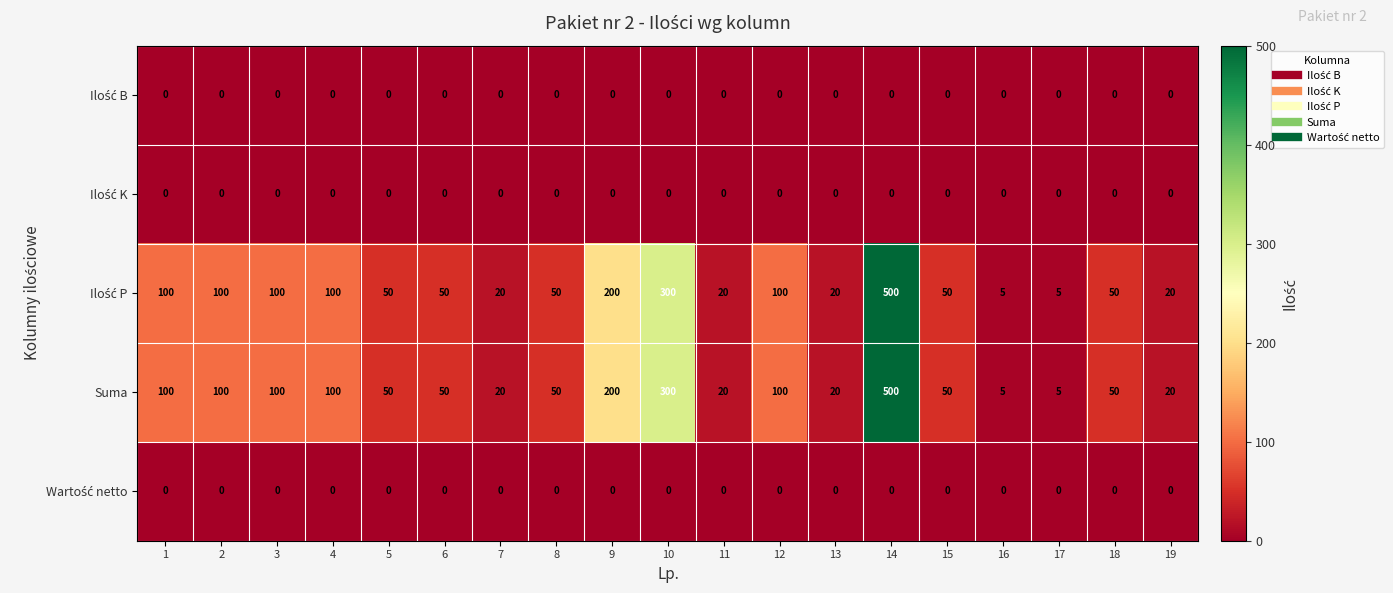

At which category is the sum across all series the highest?

14